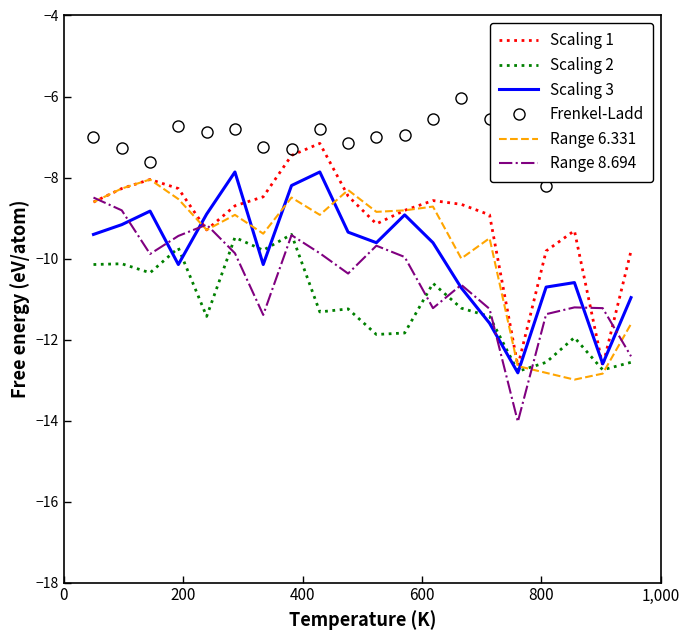

Which series has the largest total across all categories?

Frenkel-Ladd